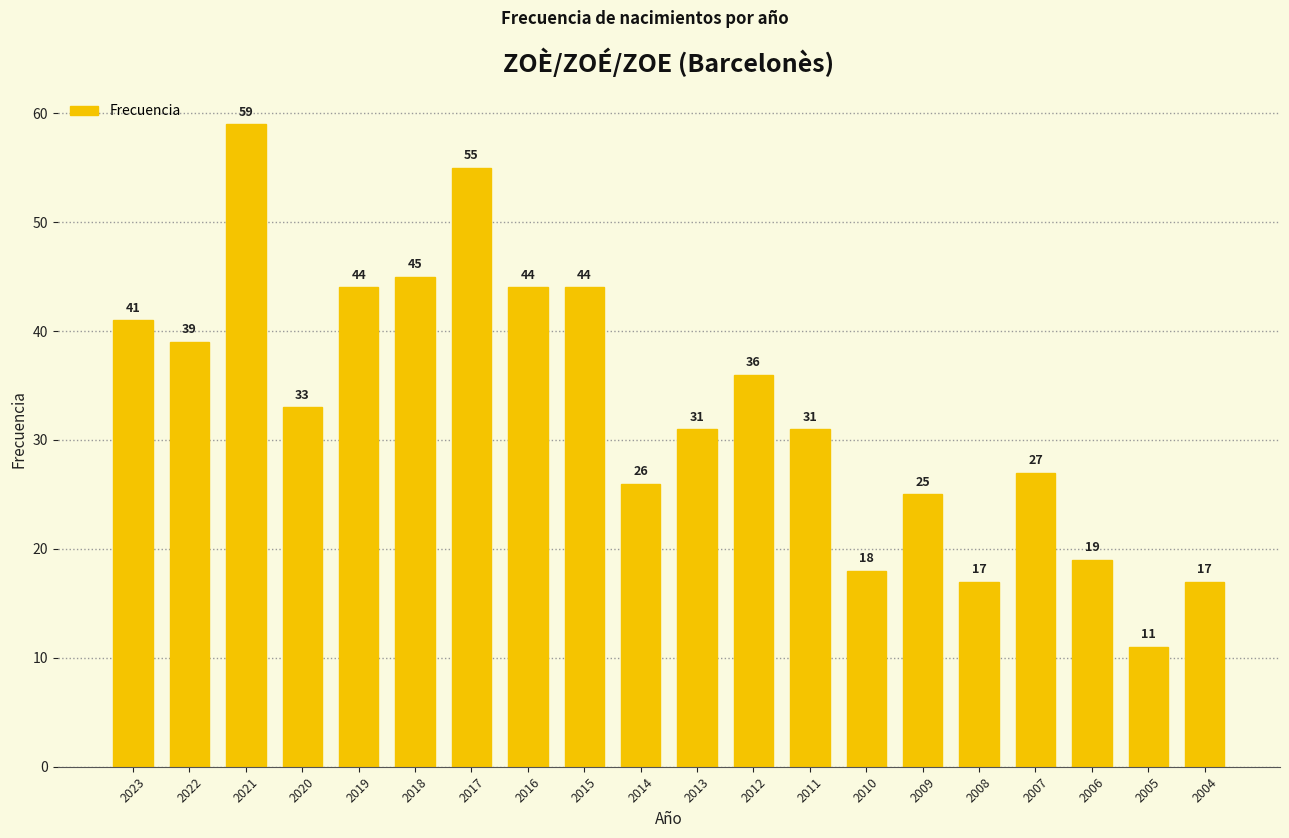

What is the difference between the maximum and minimum values?

48